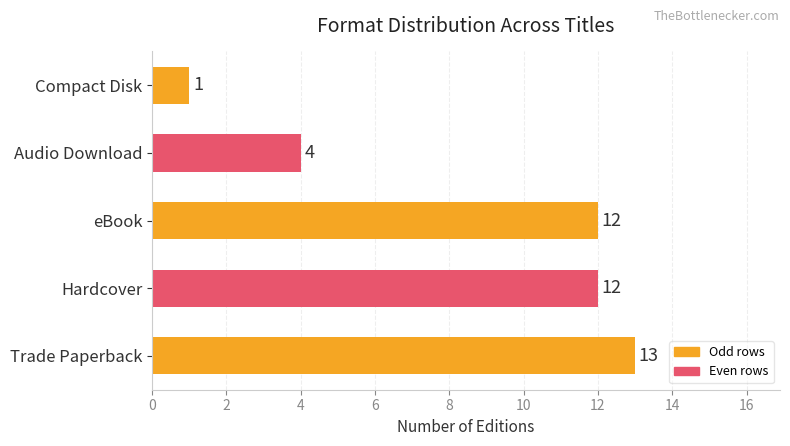

What value does the data have at Trade Paperback?

13